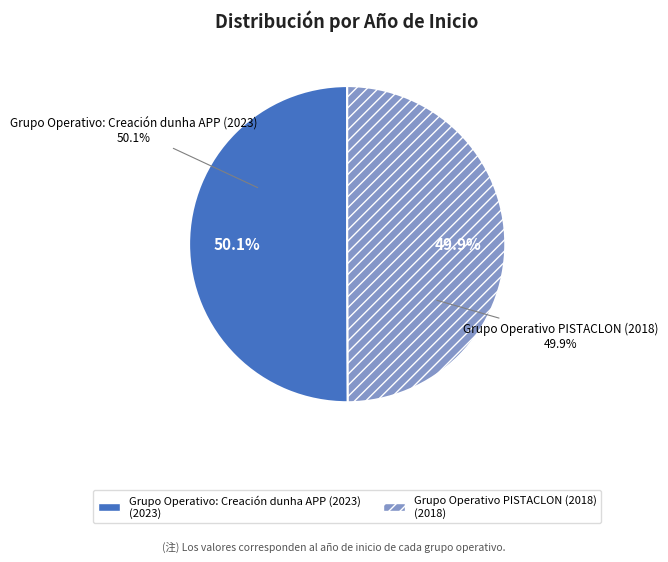

Does Grupo Operativo PISTACLON (2018) account for over 50% of the chart?

No